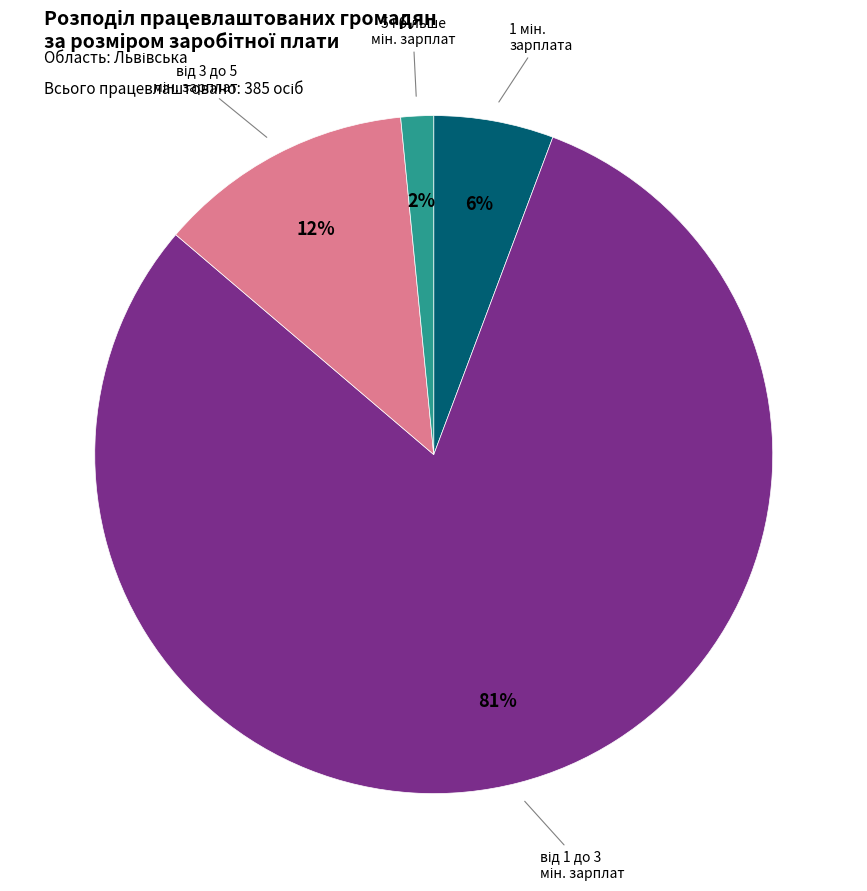

To the nearest percent, what is the average slice percentage?

25%